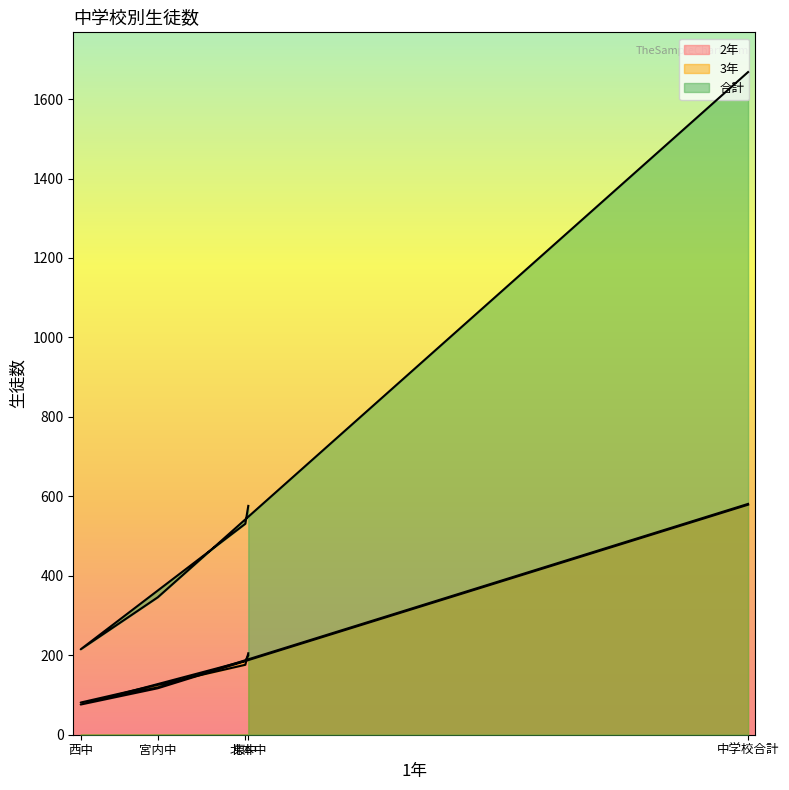

What are all the series names shown in the legend?

2年, 3年, 合計